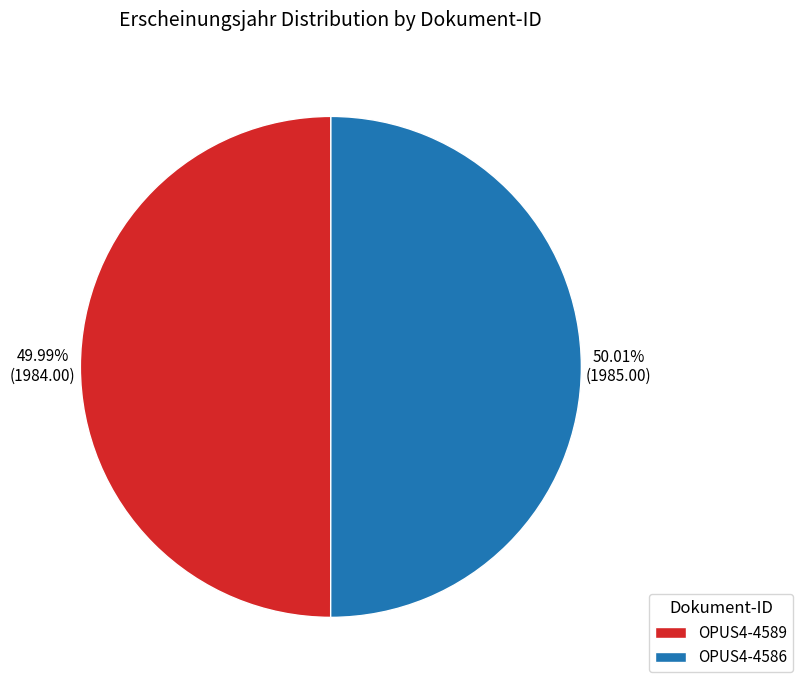

What percentage is the OPUS4-4586 slice, to the nearest percent?

50%